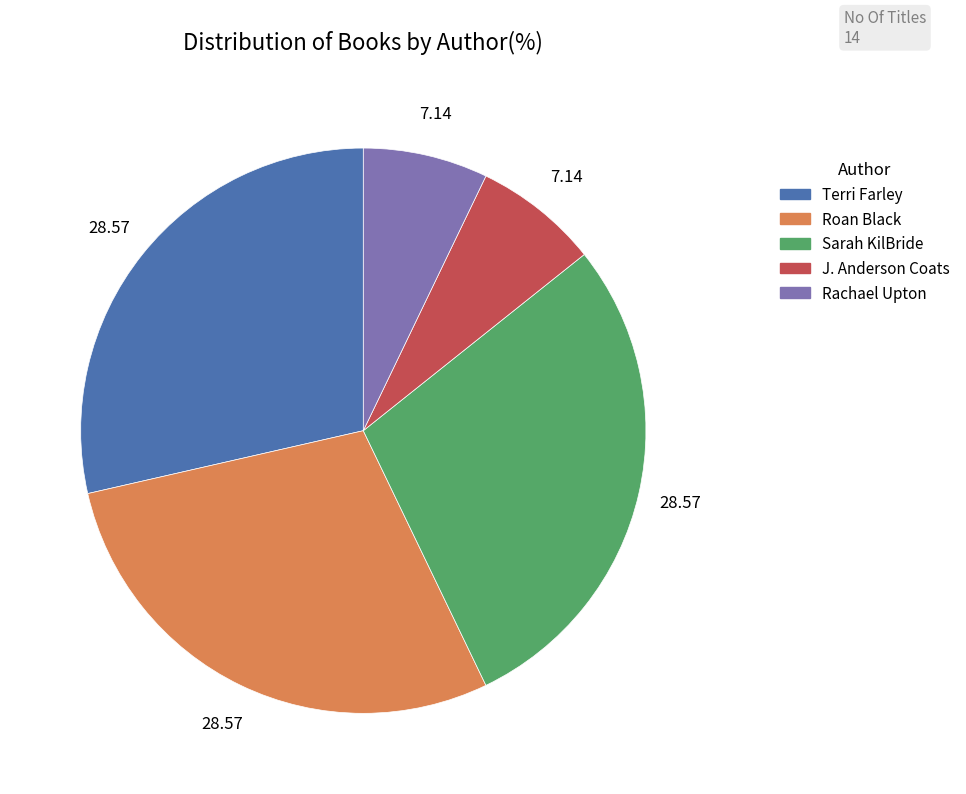

Does any single category account for the majority?

No